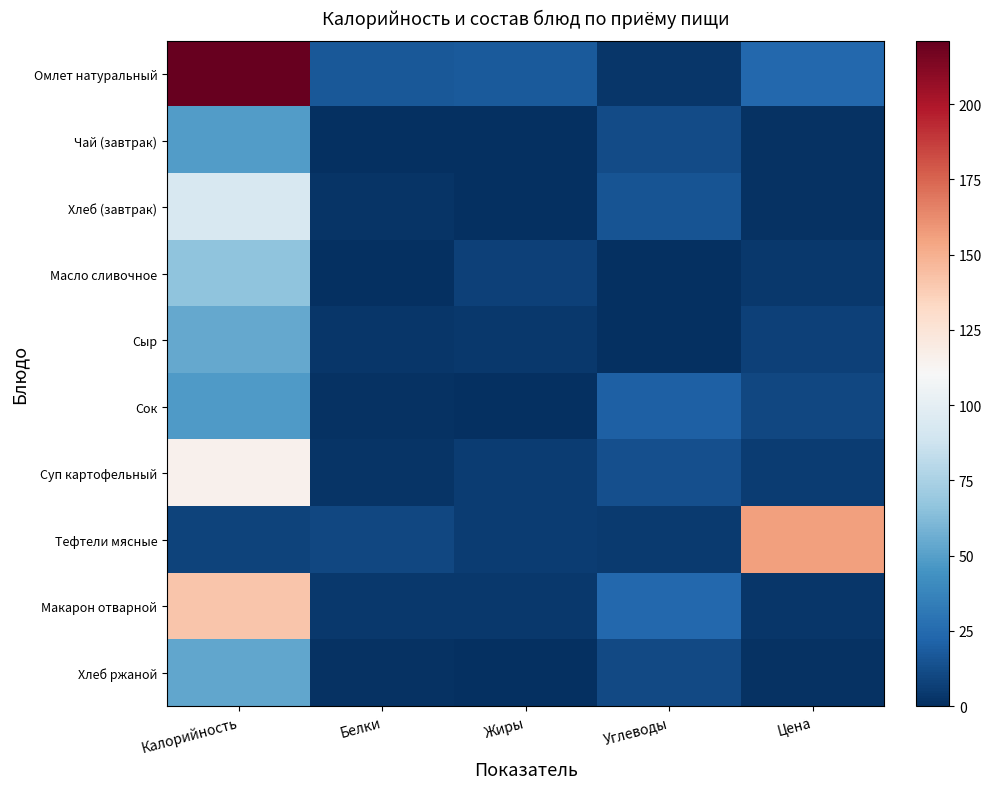

Which label corresponds to the smallest value in the chart?

Белки